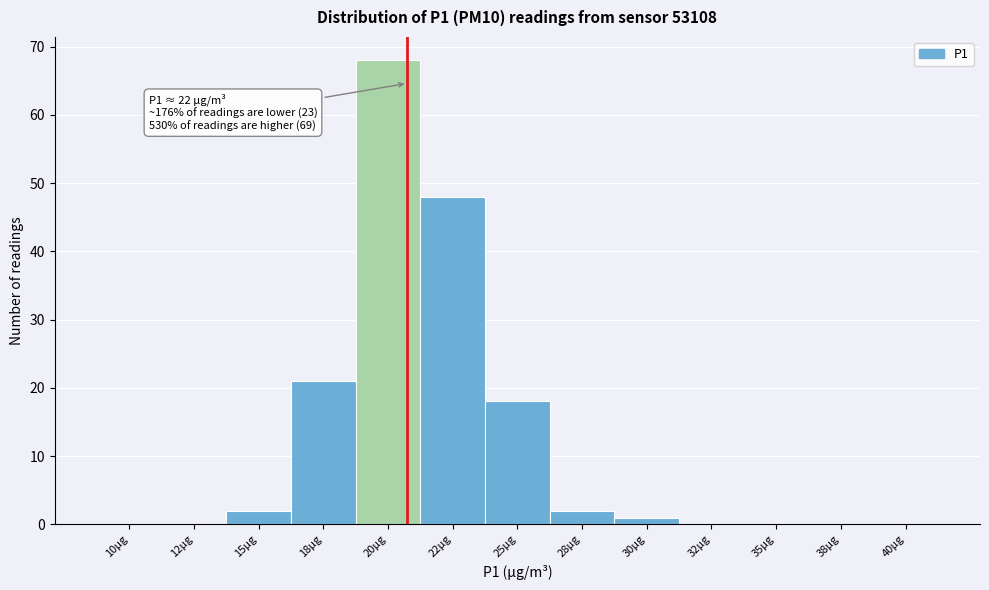

Reading left to right, list all the values displayed in this chart.

10µg=0	12µg=0	15µg=2	18µg=21	20µg=68	22µg=48	25µg=18	28µg=2	30µg=1	32µg=0	35µg=0	38µg=0	40µg=0